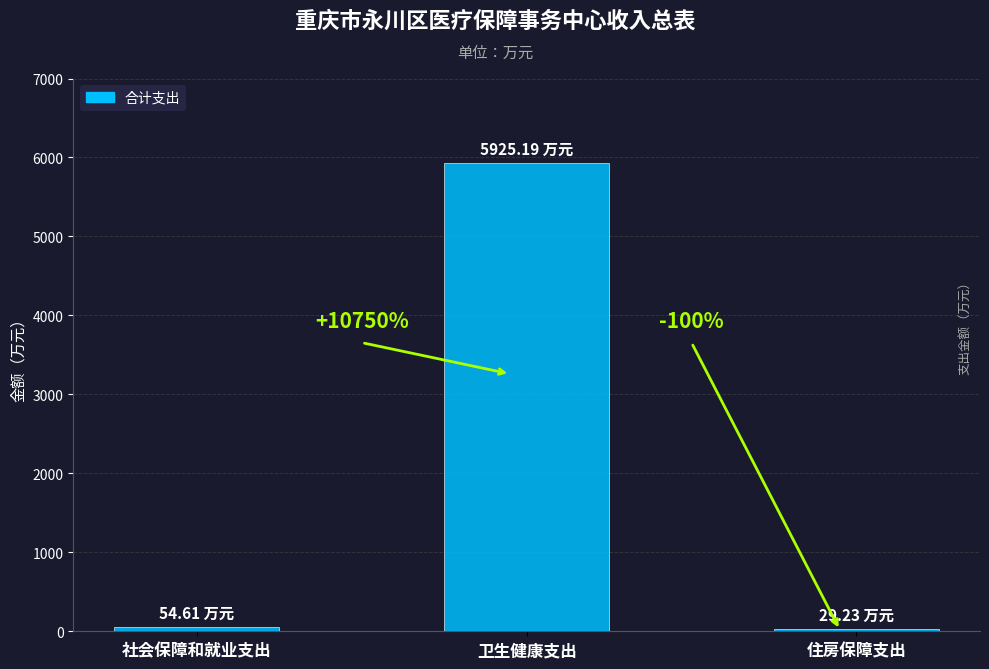

What position from the left is 卫生健康支出?

2